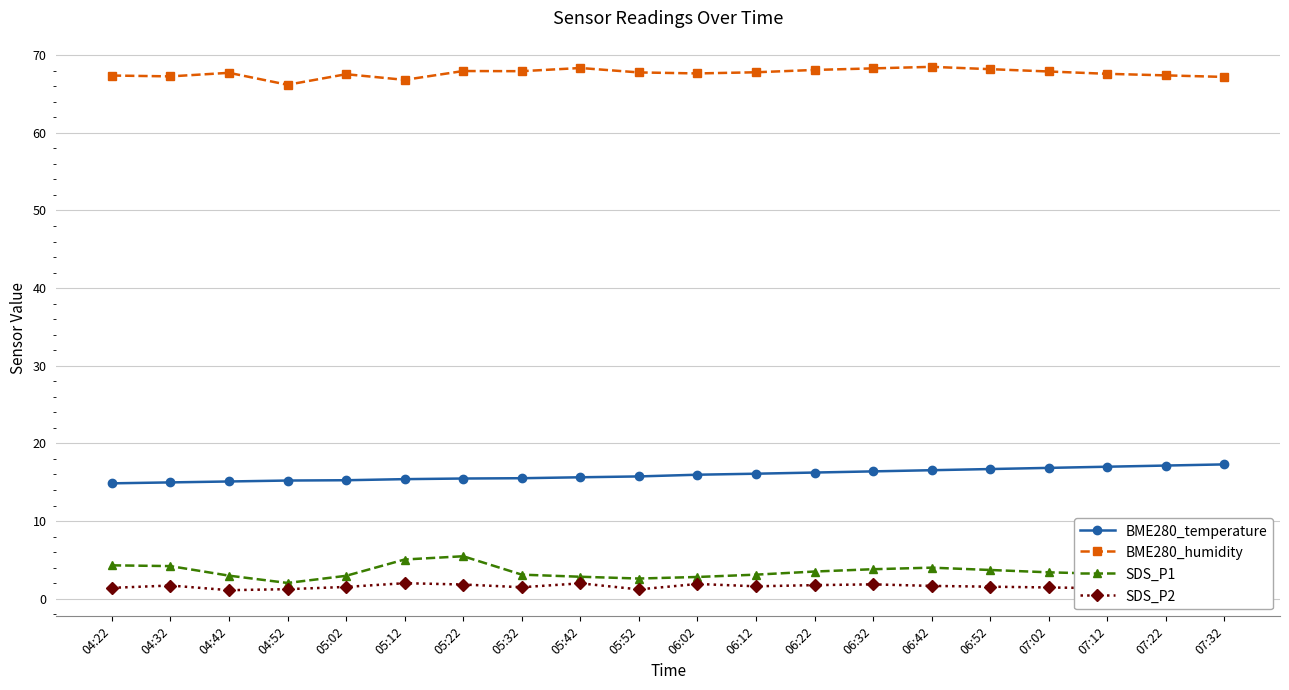

What is the value of the BME280_temperature point at the 20th from the left?

17.3